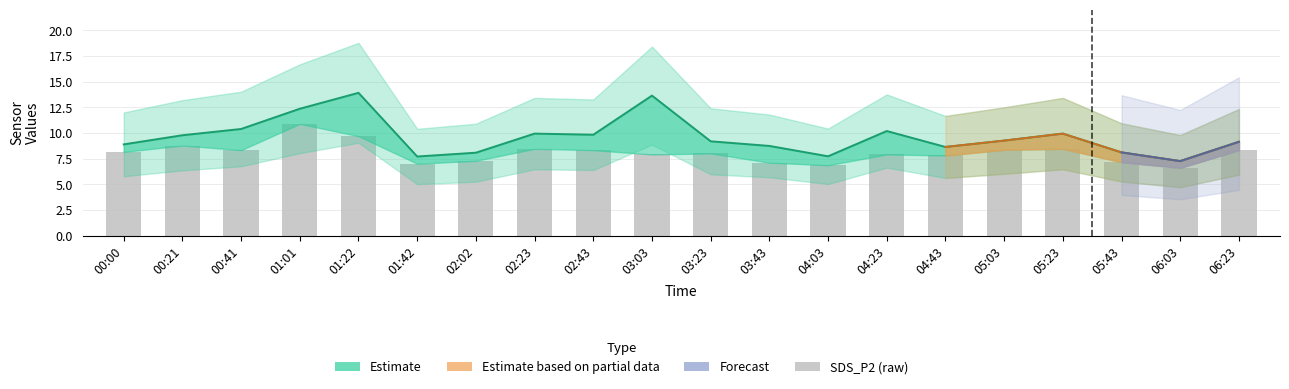

What is the sum of the values at 04:23 and 04:03?

14.8